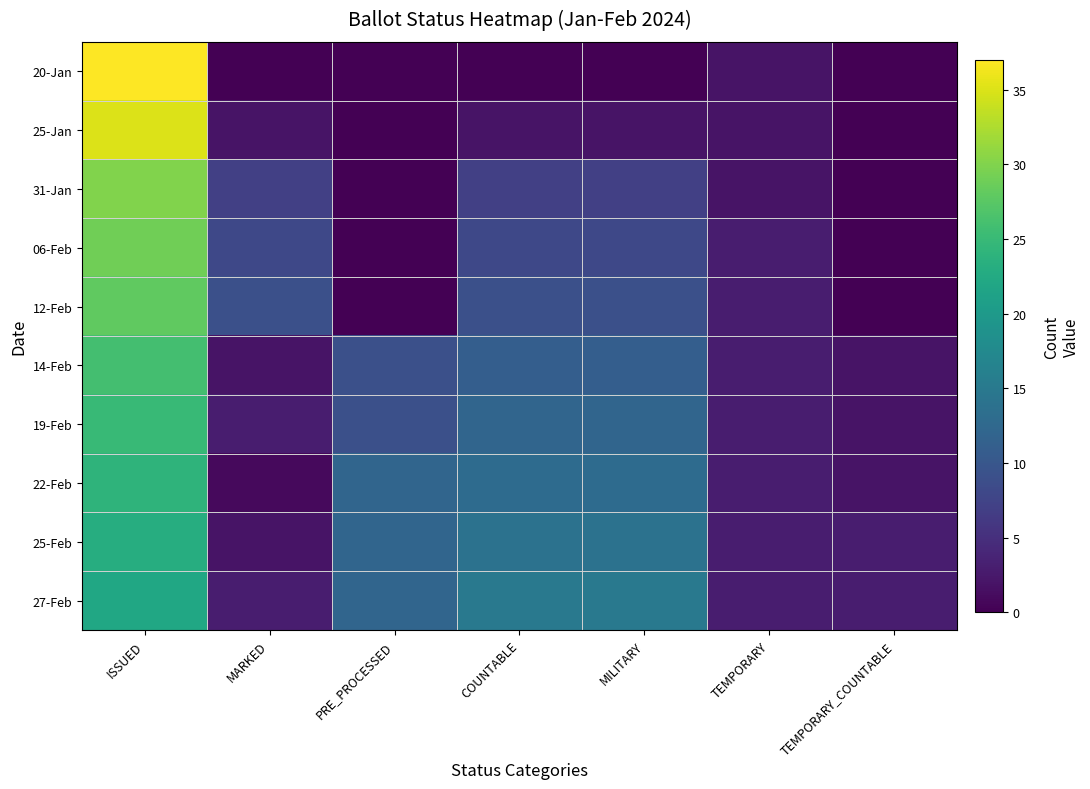

Which has a higher value, ISSUED or PRE_PROCESSED?

ISSUED